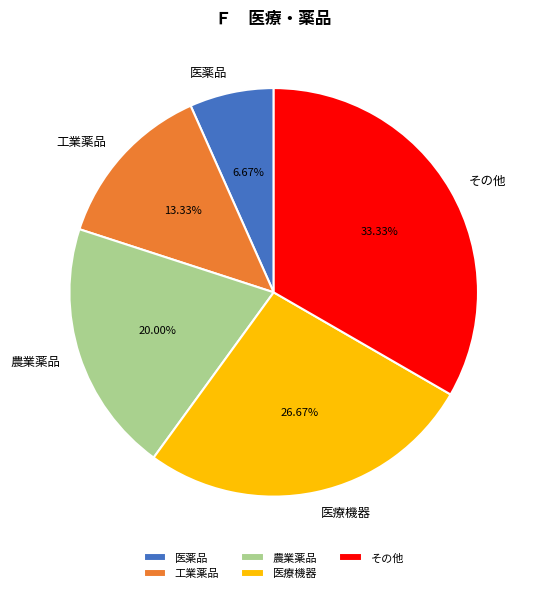

What percentage is NOT represented by 医療機器?

73.3%